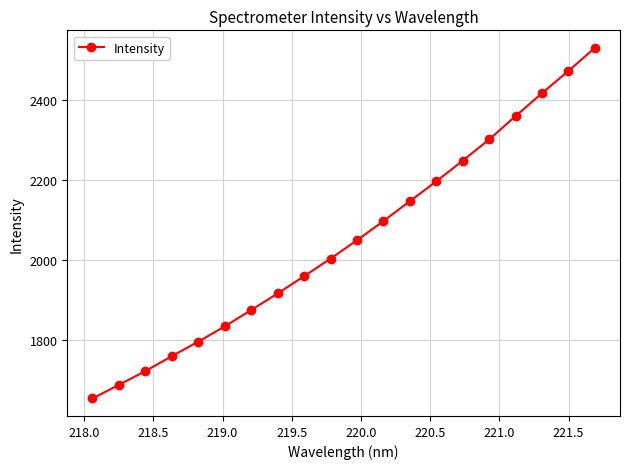

What is the minimum value shown in the chart?

1655.1